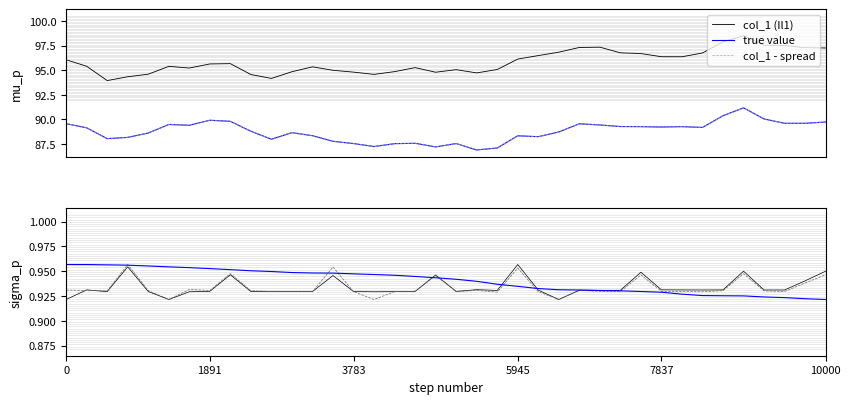

What is the total value across all series at 35?

279.5